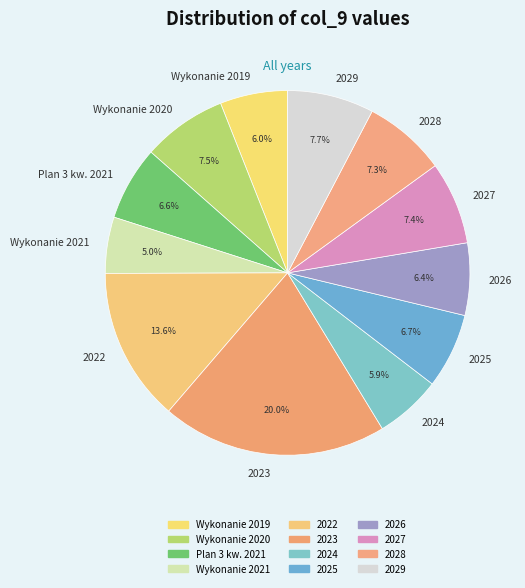

To the nearest percent, what portion does 2026 represent?

6%